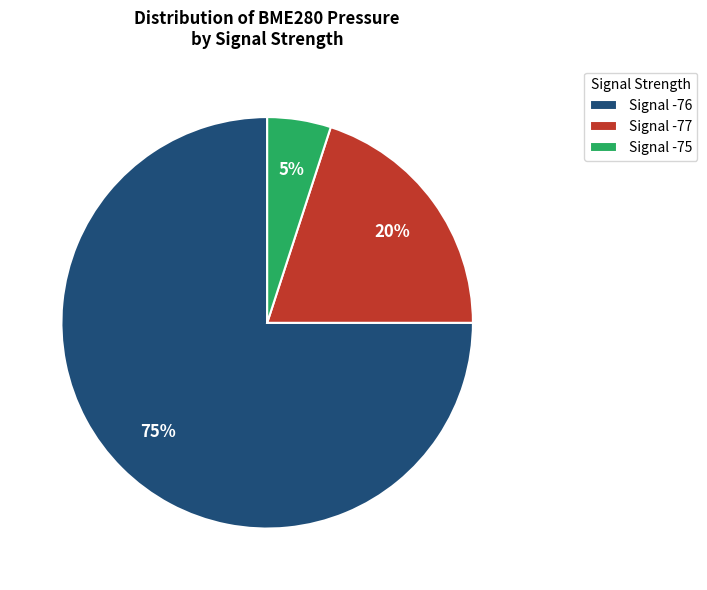

What percentage is the Signal -77 slice, to the nearest percent?

20%